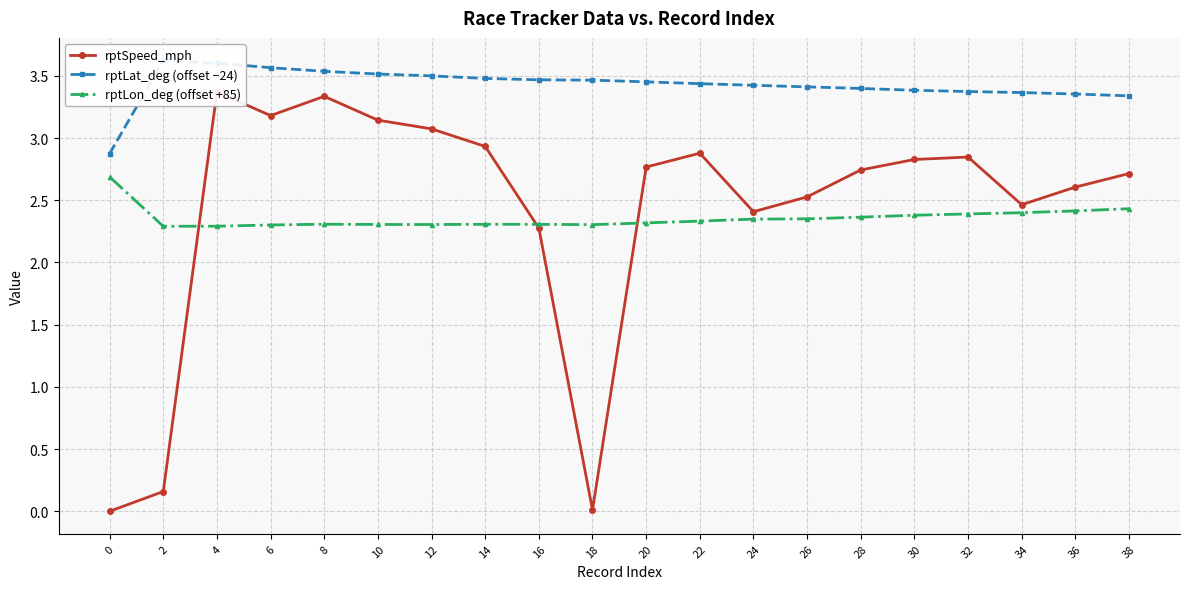

Reading right to left, extract all data points from this chart.

rptSpeed_mph: 38=2.7	36=2.6	34=2.5	32=2.8	30=2.8	28=2.7	26=2.5	24=2.4	22=2.9	20=2.8	18=0.0	16=2.3	14=2.9	12=3.1	10=3.1	8=3.3	6=3.2	4=3.4	2=0.2	0=0.0
rptLat_deg (offset −24): 38=3.3	36=3.4	34=3.4	32=3.4	30=3.4	28=3.4	26=3.4	24=3.4	22=3.4	20=3.5	18=3.5	16=3.5	14=3.5	12=3.5	10=3.5	8=3.5	6=3.6	4=3.6	2=3.6	0=2.9
rptLon_deg (offset +85): 38=2.4	36=2.4	34=2.4	32=2.4	30=2.4	28=2.4	26=2.4	24=2.3	22=2.3	20=2.3	18=2.3	16=2.3	14=2.3	12=2.3	10=2.3	8=2.3	6=2.3	4=2.3	2=2.3	0=2.7